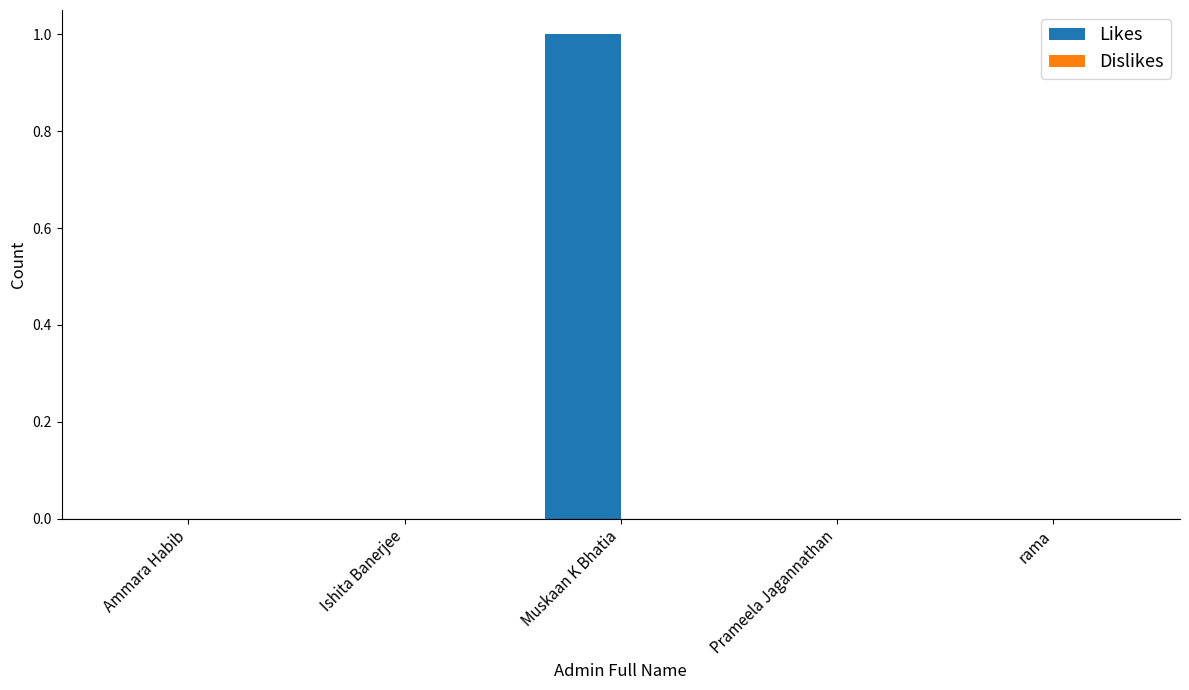

At which category does the chart reach its peak across all series?

Muskaan K Bhatia